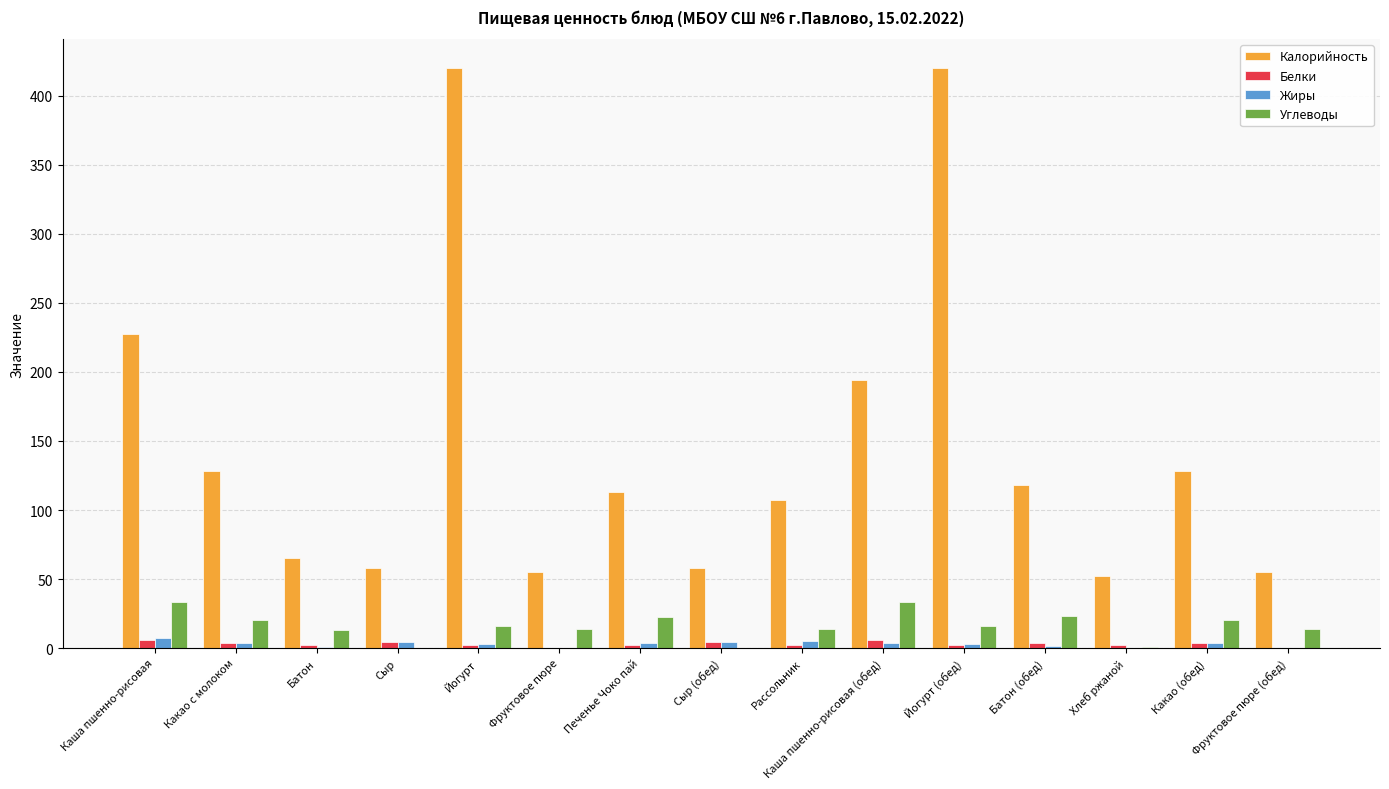

Is the value of Жиры at Сыр greater than the value of Калорийность at Печенье Чоко пай?

No